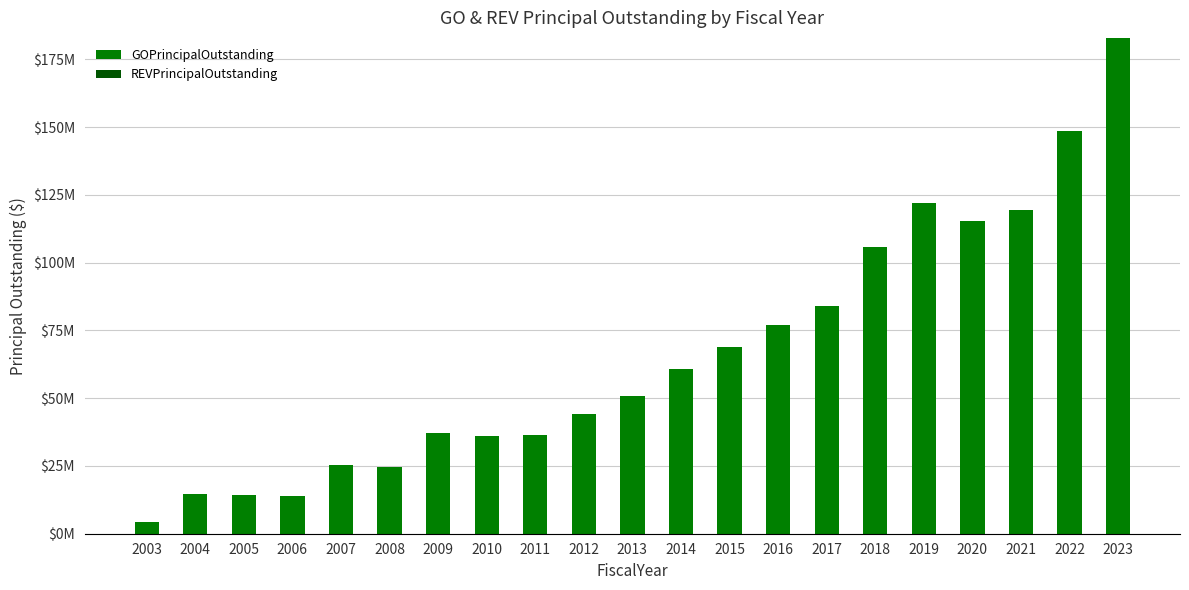

Between 2004 and 2015, which is larger?

2015